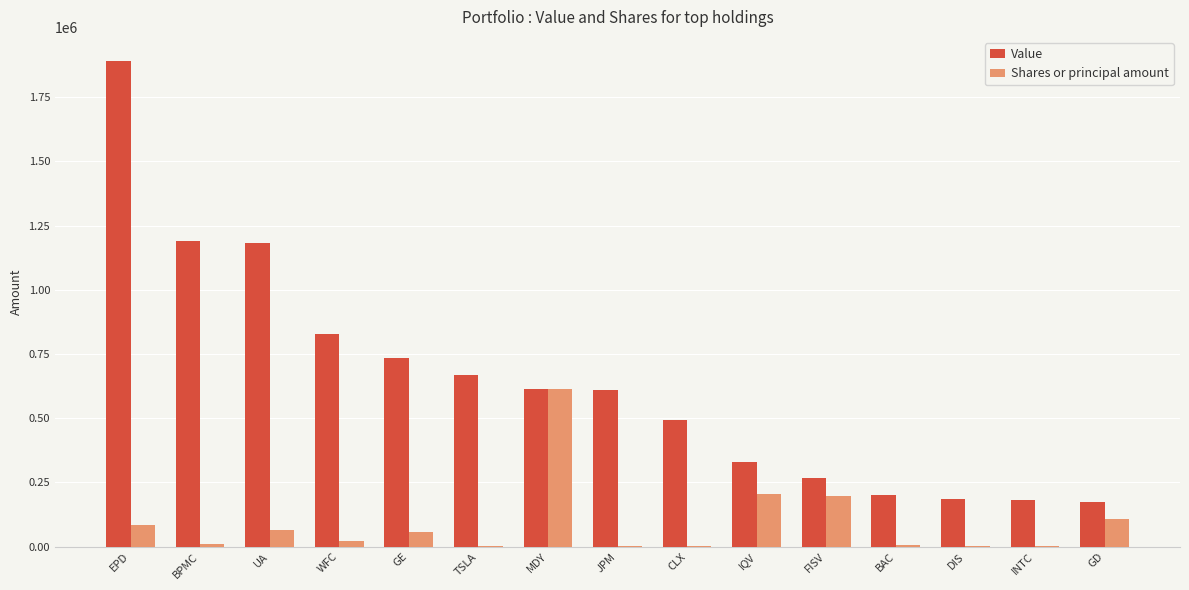

True or false: Value has a value of 1078561 at MDY.

False